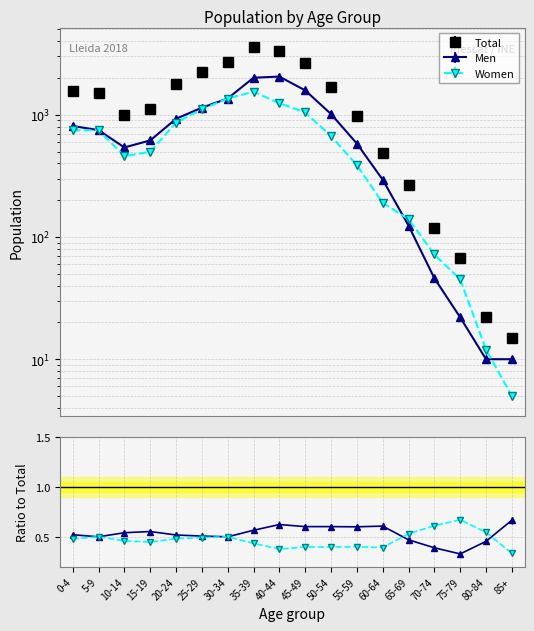

Rank the series at 50-54 from highest to lowest value.

Total, Men, Women